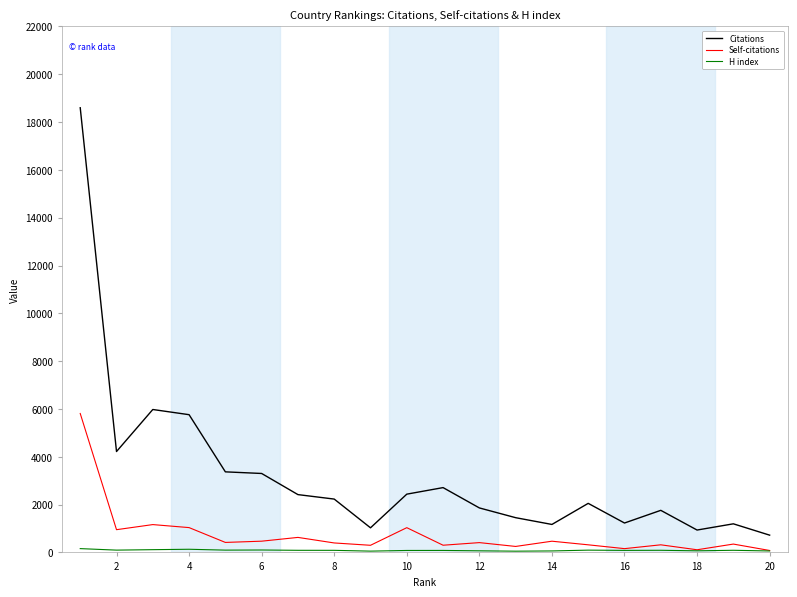

Which series has the largest total across all categories?

Citations